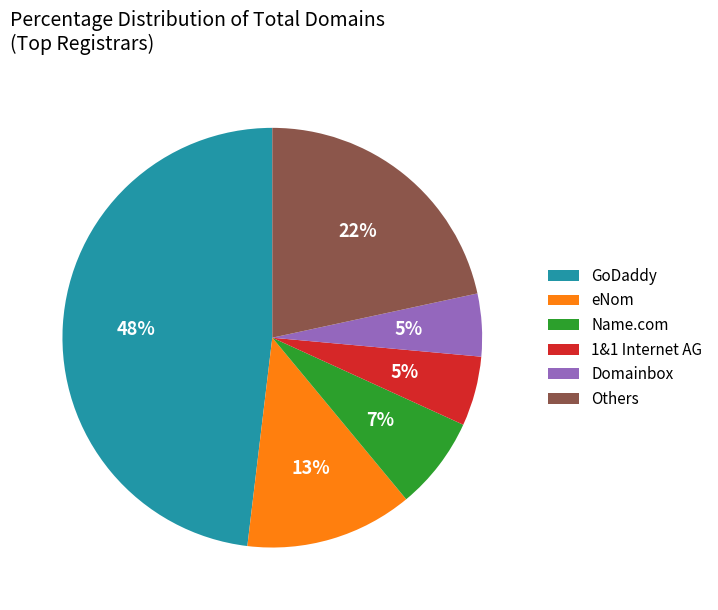

Which slice is the largest?

GoDaddy